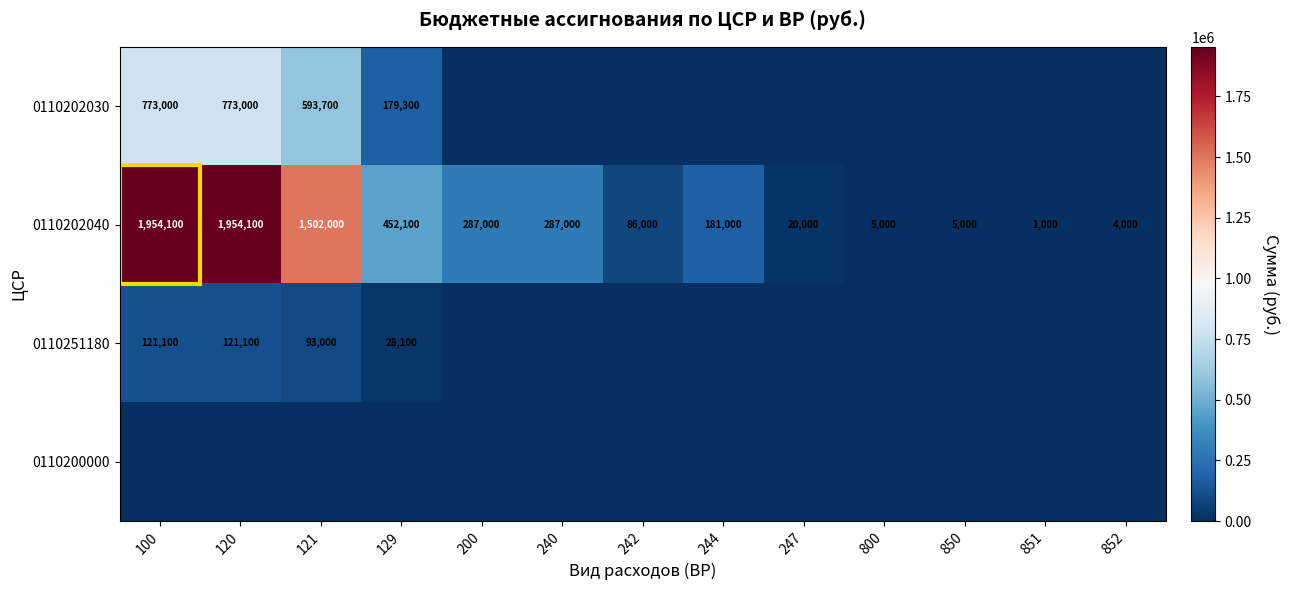

True or false: 0110202030 has a value of 593700 at 121.

True